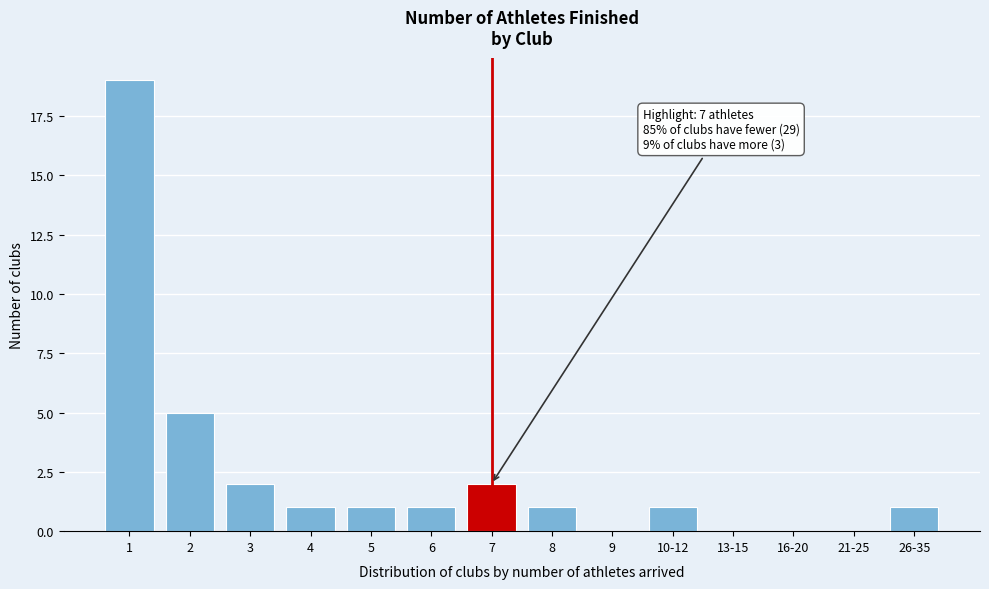

Reading left to right, what are all the values shown in this chart?

1=19	2=5	3=2	4=1	5=1	6=1	7=2	8=1	9=0	10-12=1	13-15=0	16-20=0	21-25=0	26-35=1